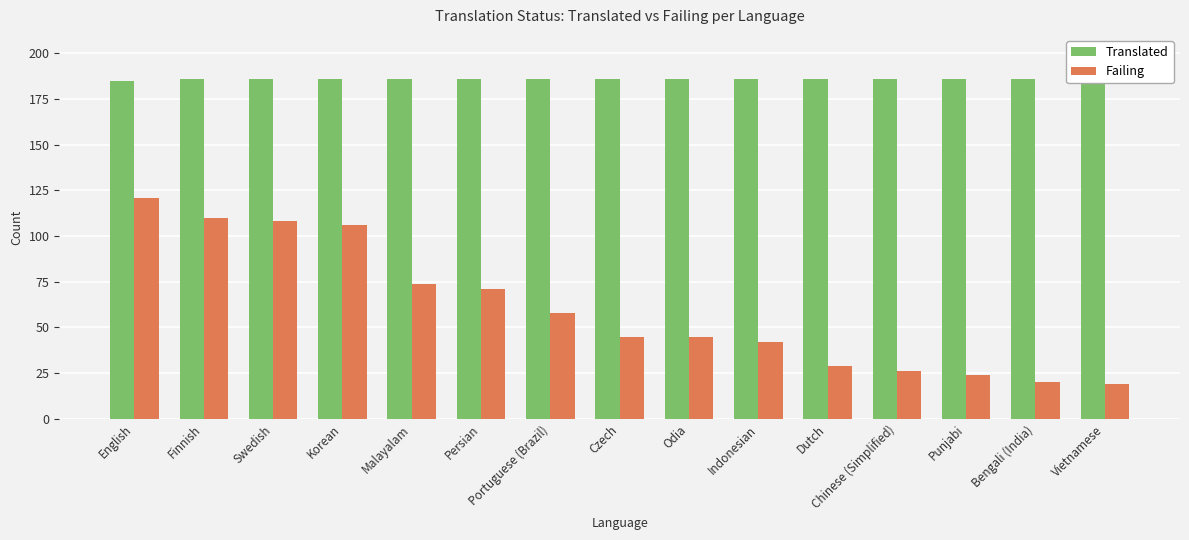

What is the difference between the maximum and minimum values in the Failing series?

102